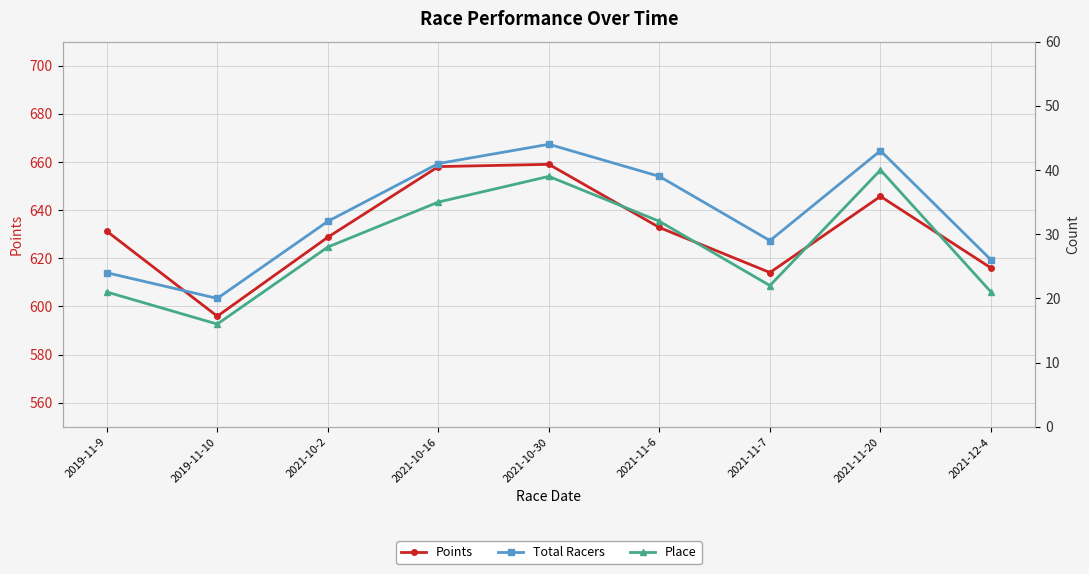

Is it true that Total Racers equals 49.2 at 2021-10-2?

False